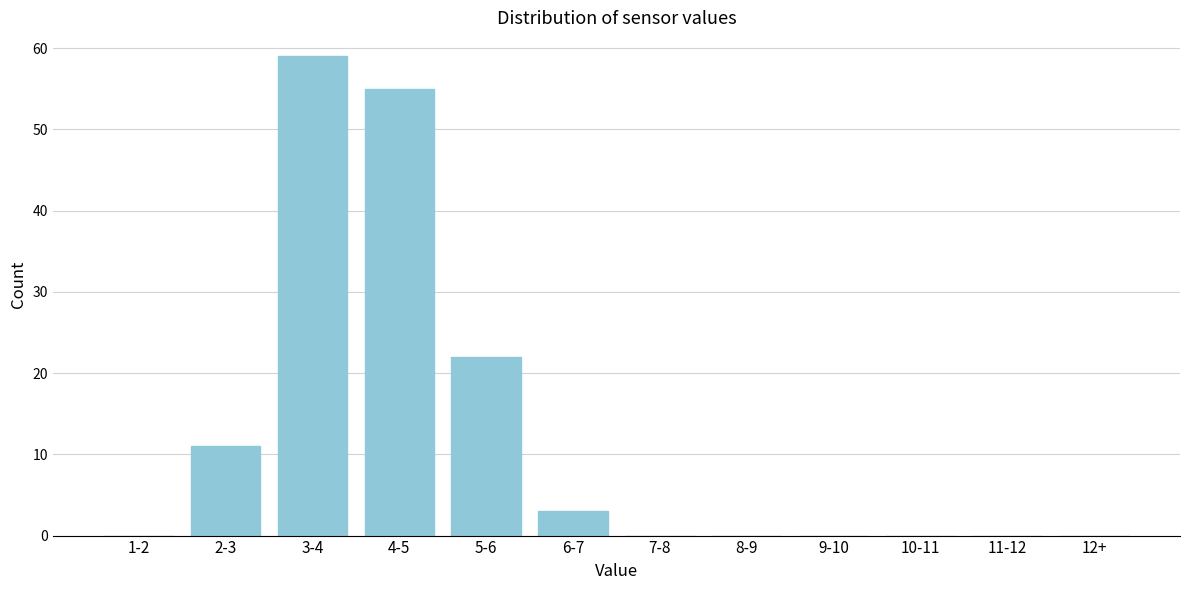

Reading right to left, transcribe all the data shown in this chart.

12+=0	11-12=0	10-11=0	9-10=0	8-9=0	7-8=0	6-7=3	5-6=22	4-5=55	3-4=59	2-3=11	1-2=0